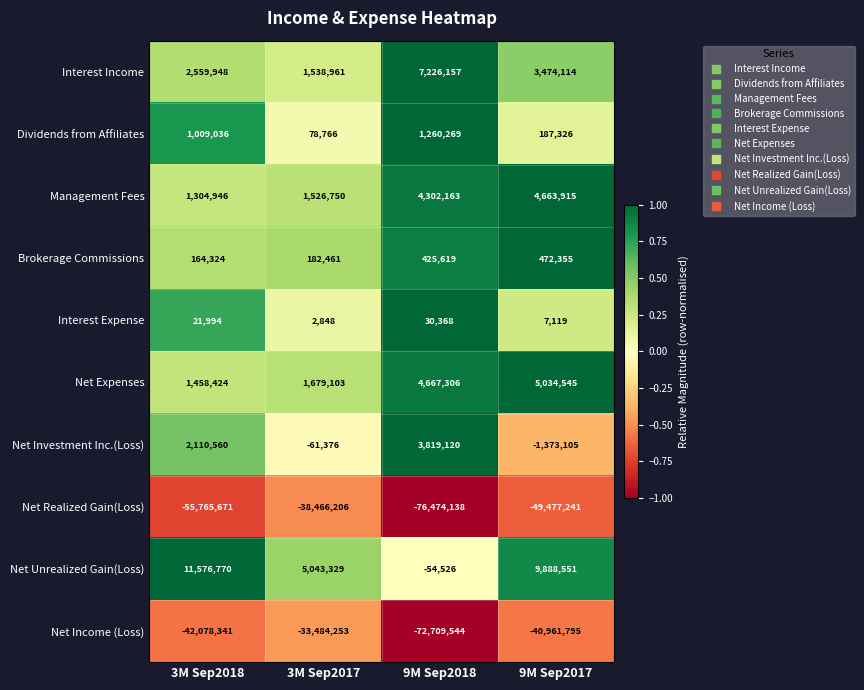

At which category is the sum across all series the highest?

3M Sep2017